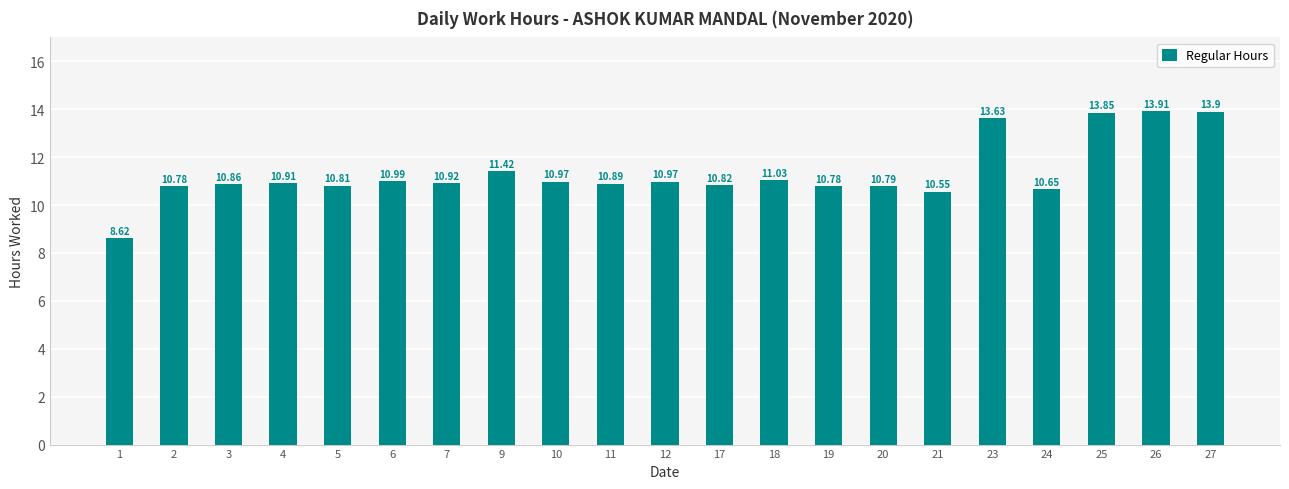

What is the difference between the maximum and minimum values?

5.3